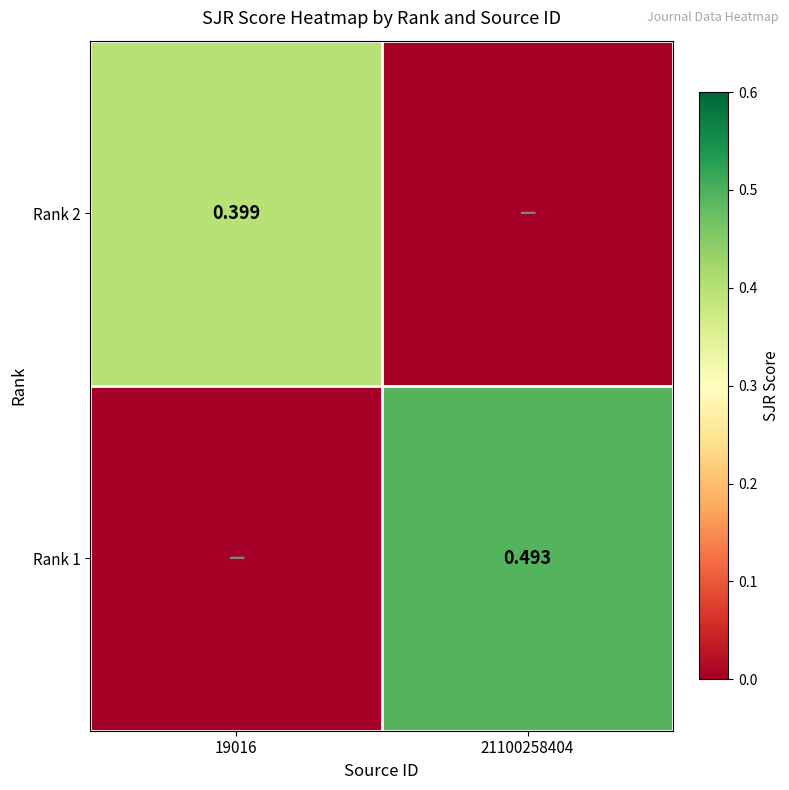

How many data points in Rank 1 are above 0?

1